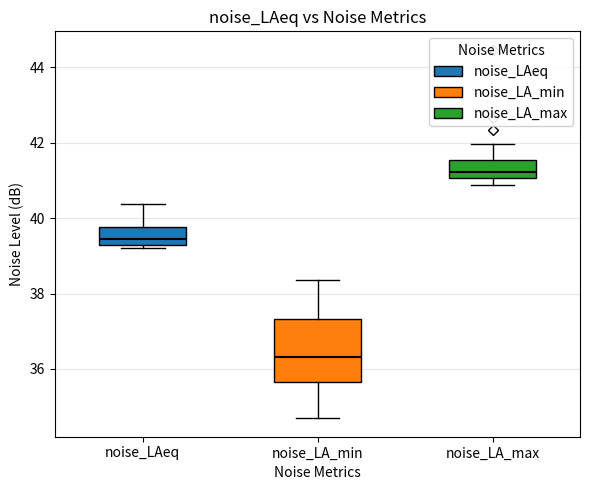

Where is the upper edge of the box for noise_LA_max on the y-axis? The values are not printed on the chart, so give them approximately, as read against the axis.

41.6